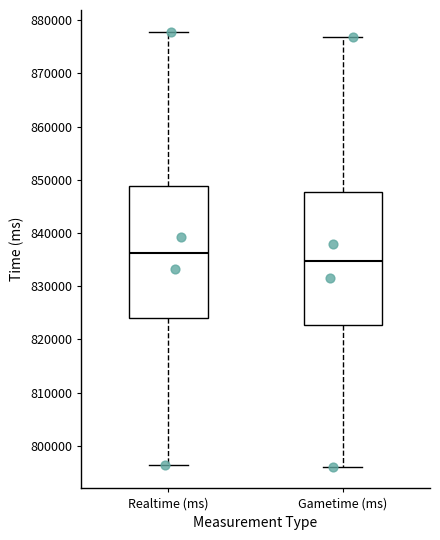

Which box's median line is the highest?

Realtime (ms)